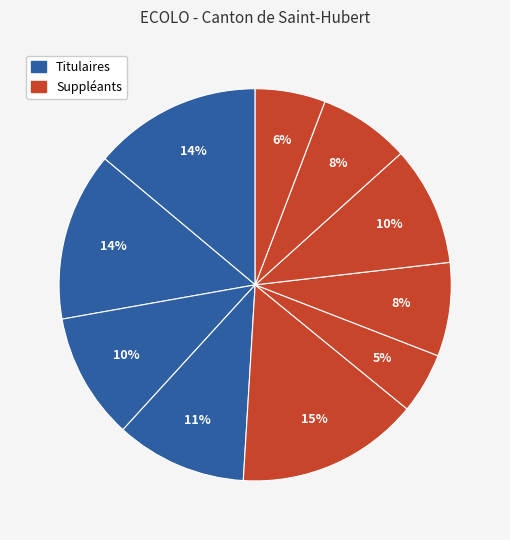

How many segments does this pie chart have?

10